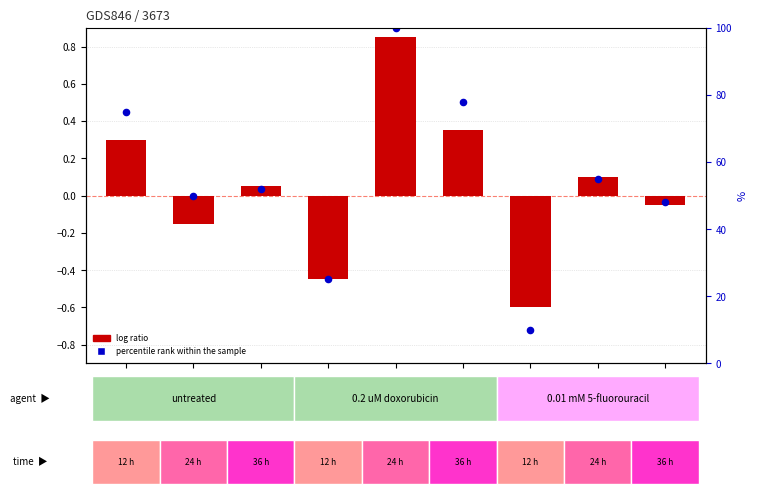

At which category is the sum across all series the highest?

GSM11704